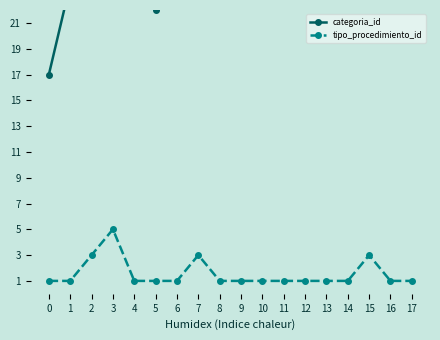

Reading left to right, extract all data points from this chart.

categoria_id: 0=17	1=24	2=37	3=37	4=27	5=22	6=32	7=38	8=38	9=40	10=39	11=32	12=34	13=34	14=32	15=38	16=40	17=39
tipo_procedimiento_id: 0=1	1=1	2=3	3=5	4=1	5=1	6=1	7=3	8=1	9=1	10=1	11=1	12=1	13=1	14=1	15=3	16=1	17=1